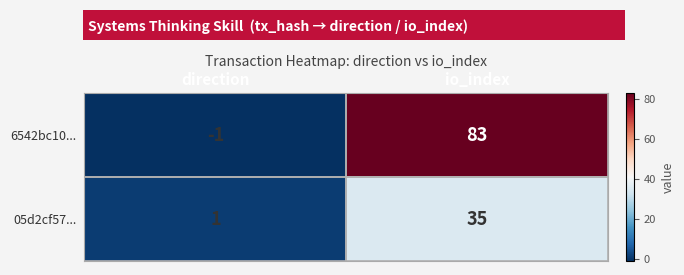

How many categories are shown in the chart?

2